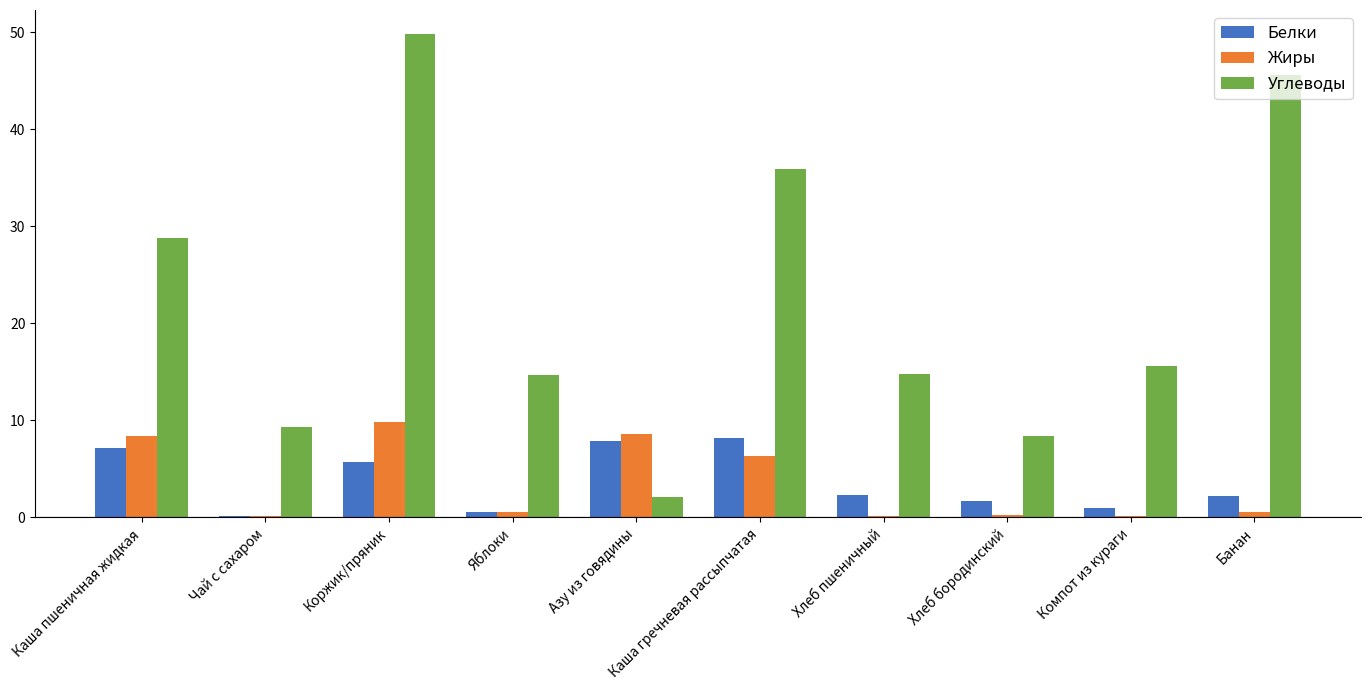

The Углеводы series shows 2.1 at Азу из говядины. True or false?

True